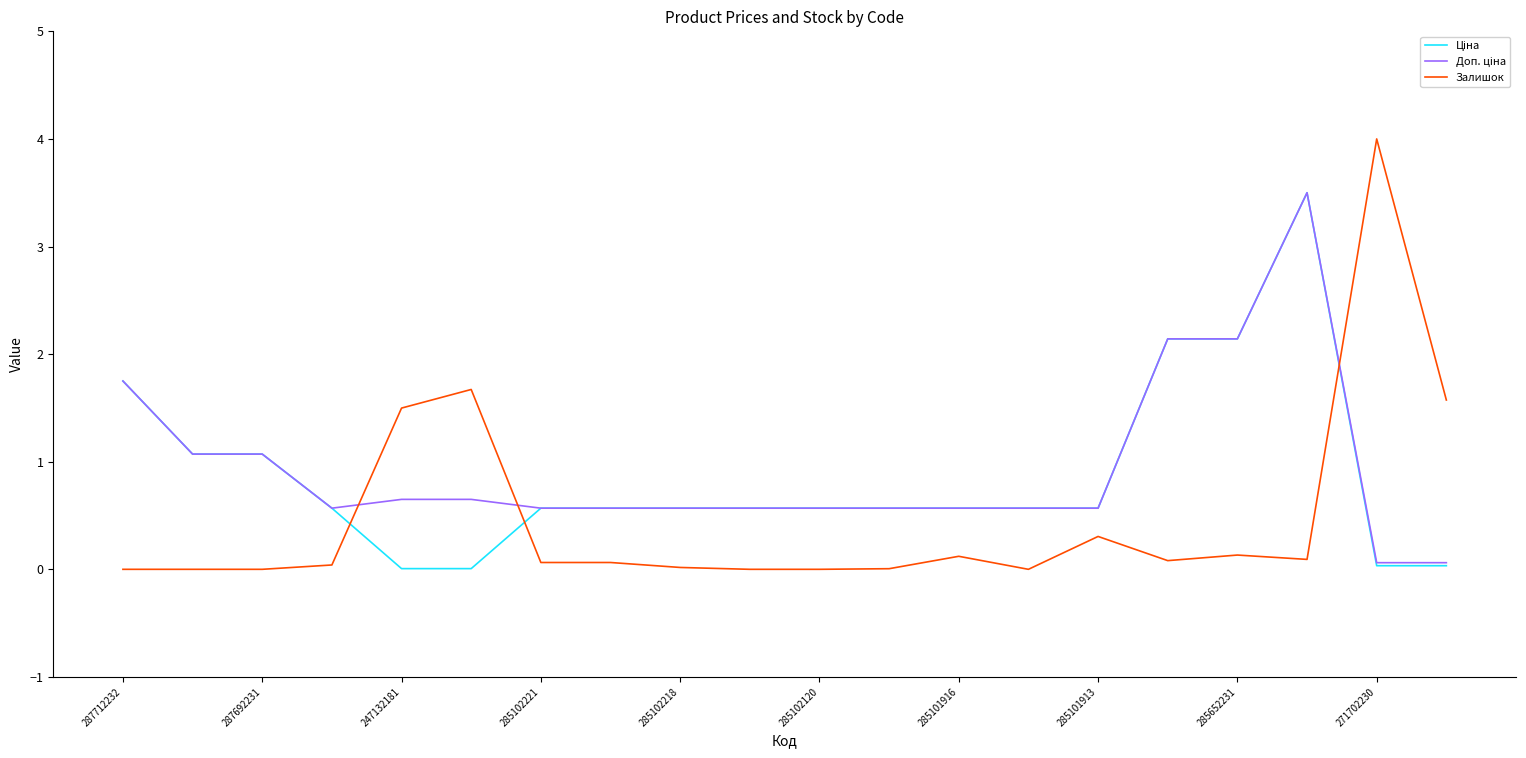

What is the maximum value shown in the chart?

4.0